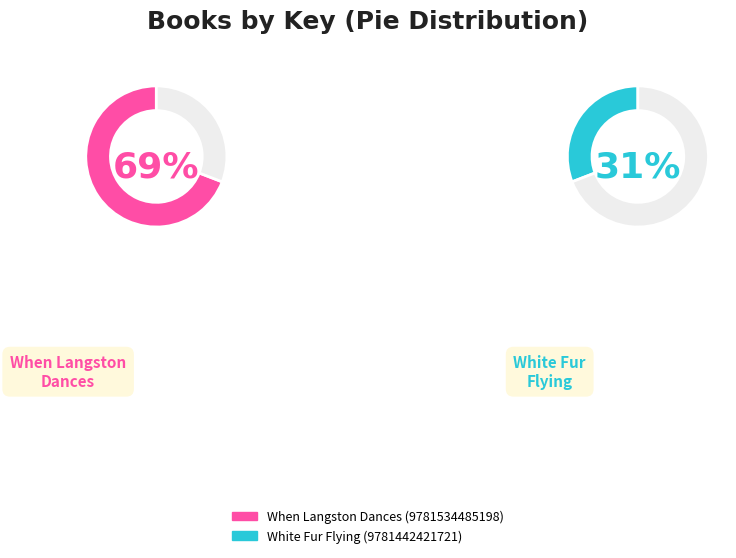

What portion of the pie excludes When Langston Dances (9781534485198)?

30.8%